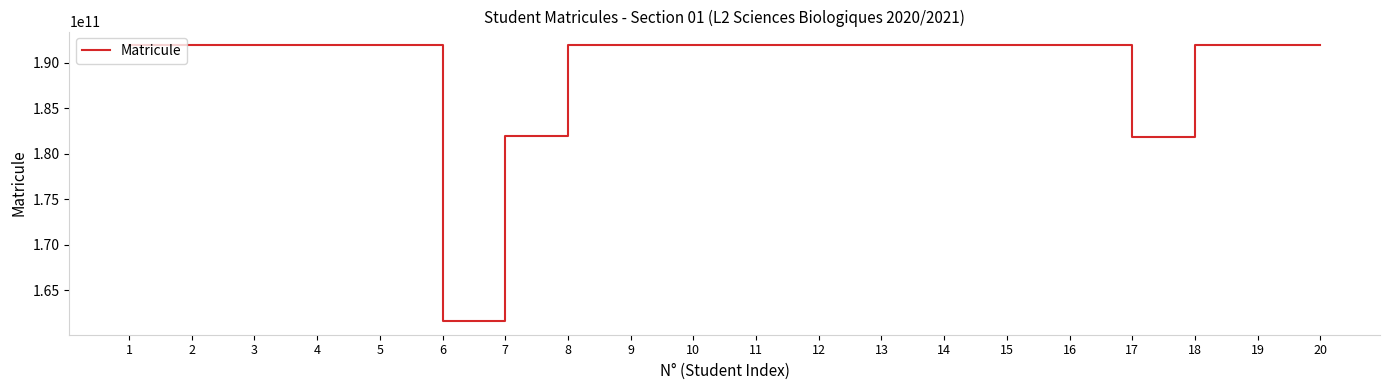

Approximately how many times larger is the value at 5 compared to 16?

1.0